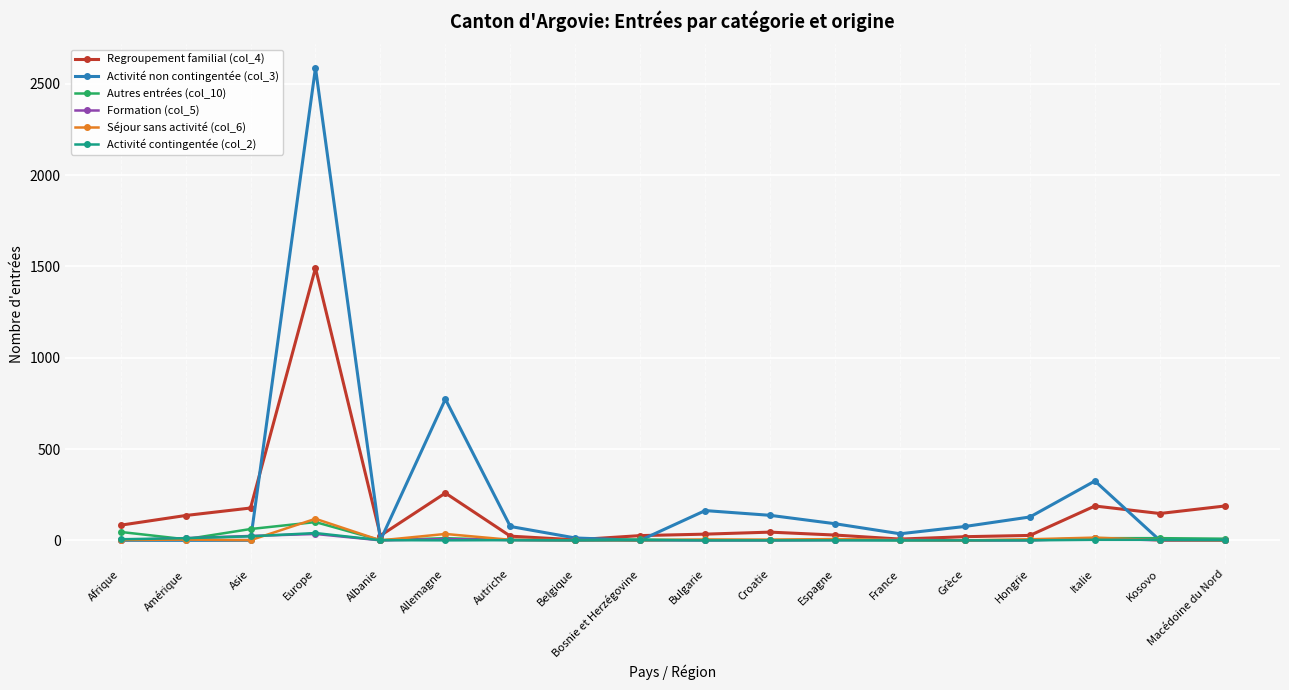

How many data points in Regroupement familial (col_4) are less than 45?

9